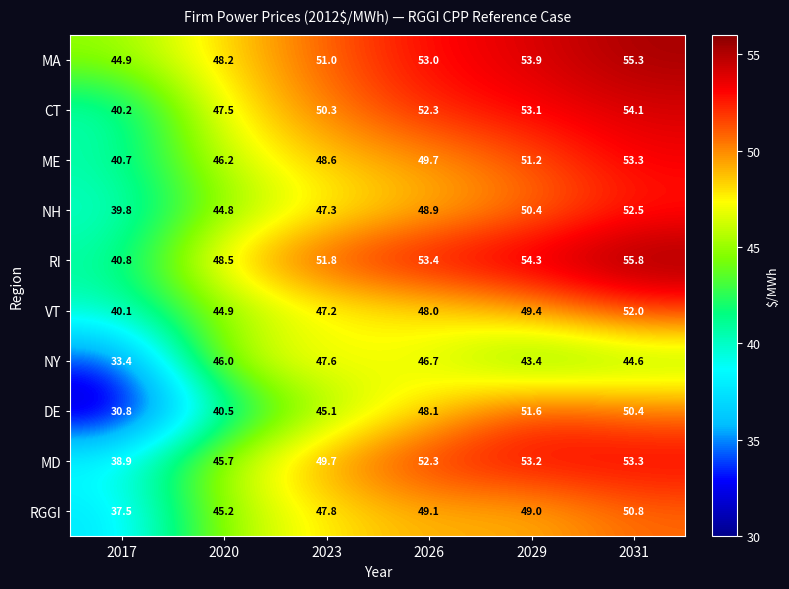

Rank the series at 2023 from lowest to highest value.

DE, VT, NH, NY, RGGI, ME, MD, CT, MA, RI